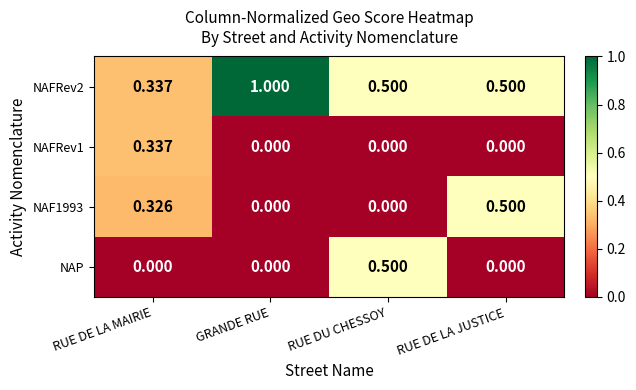

Which category has the highest value across all series?

GRANDE RUE